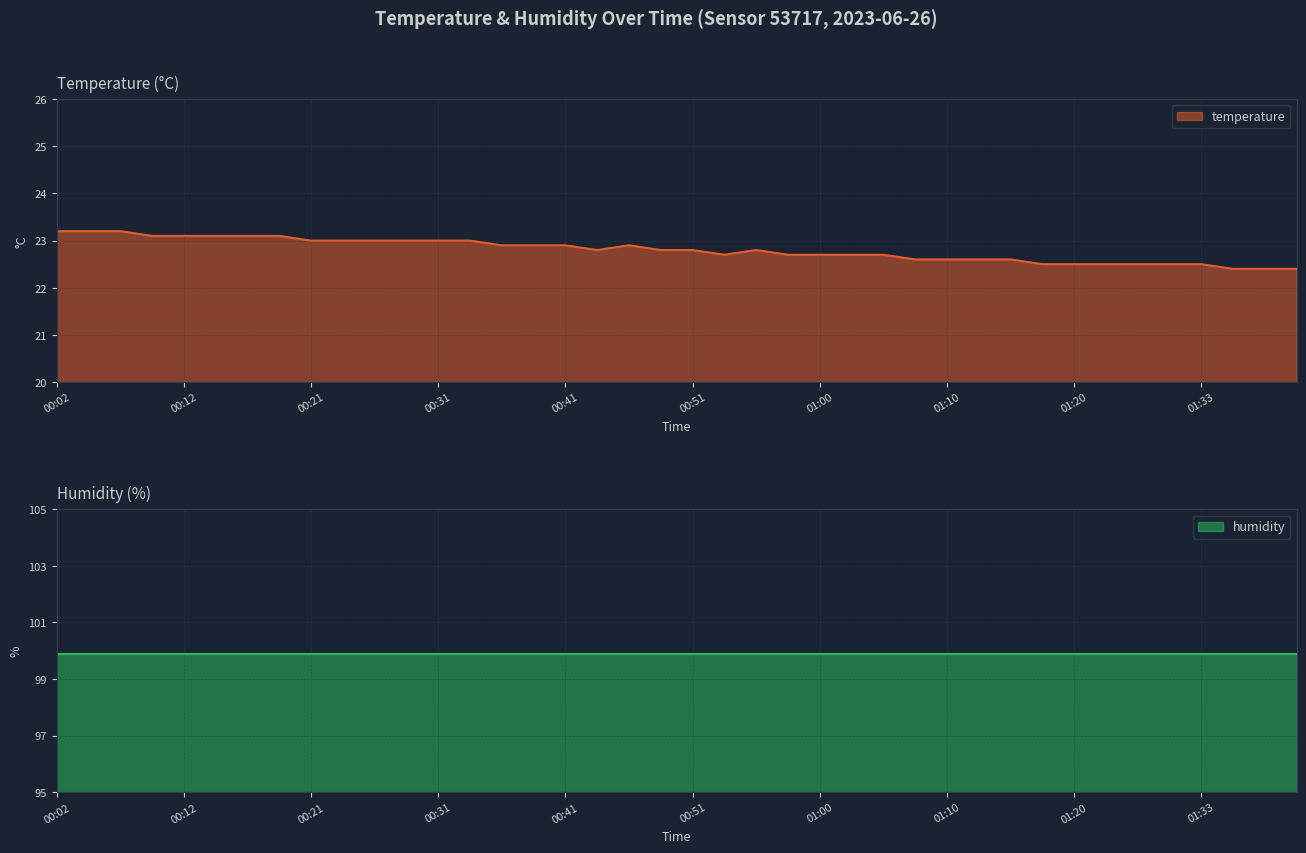

What is the difference between the values at 01:18 and 00:56?

0.3